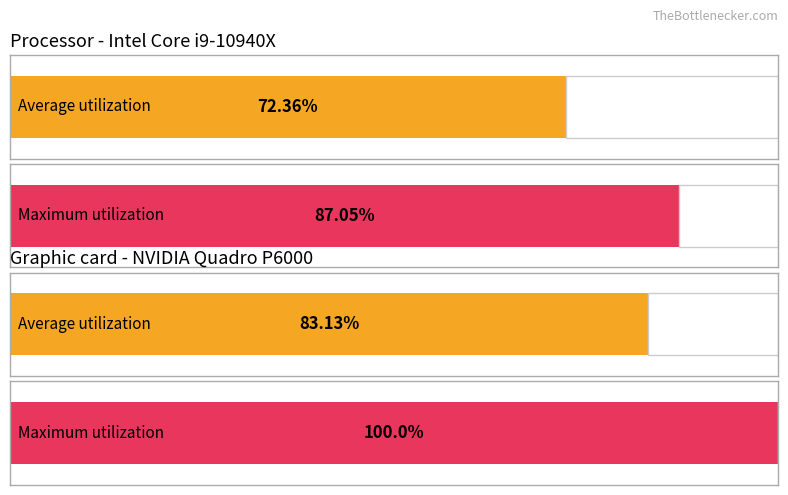

What are all the series names shown in the legend?

Average utilization, Maximum utilization